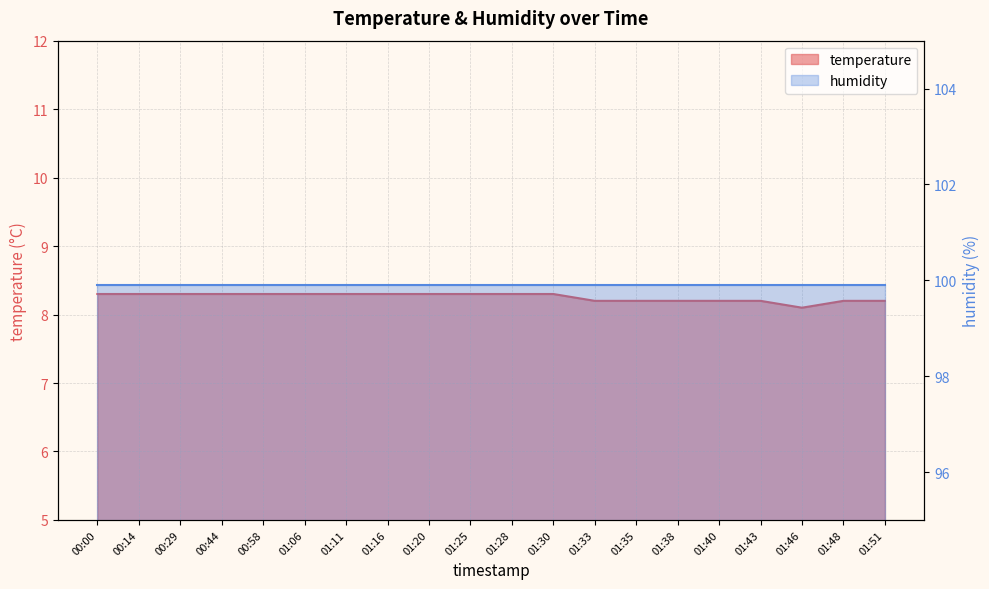

Does the chart display data point markers on the line(s)?

No